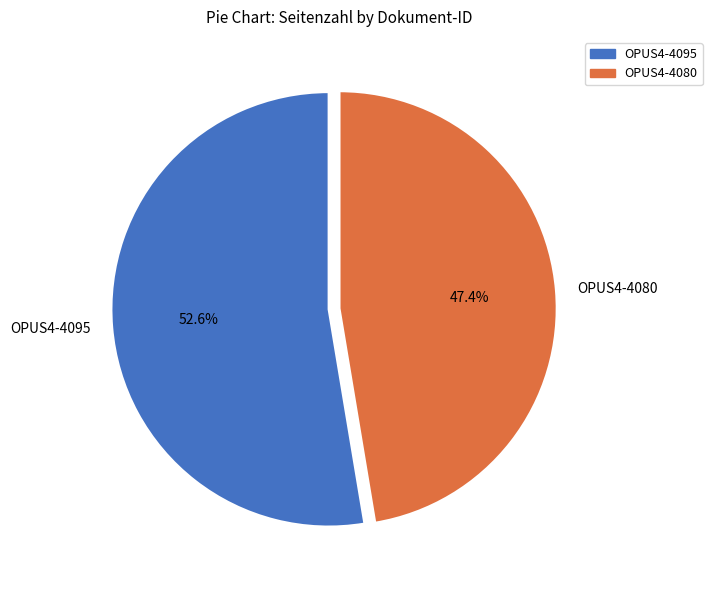

Combined, what portion of the pie is OPUS4-4095 and OPUS4-4080?

100.0%